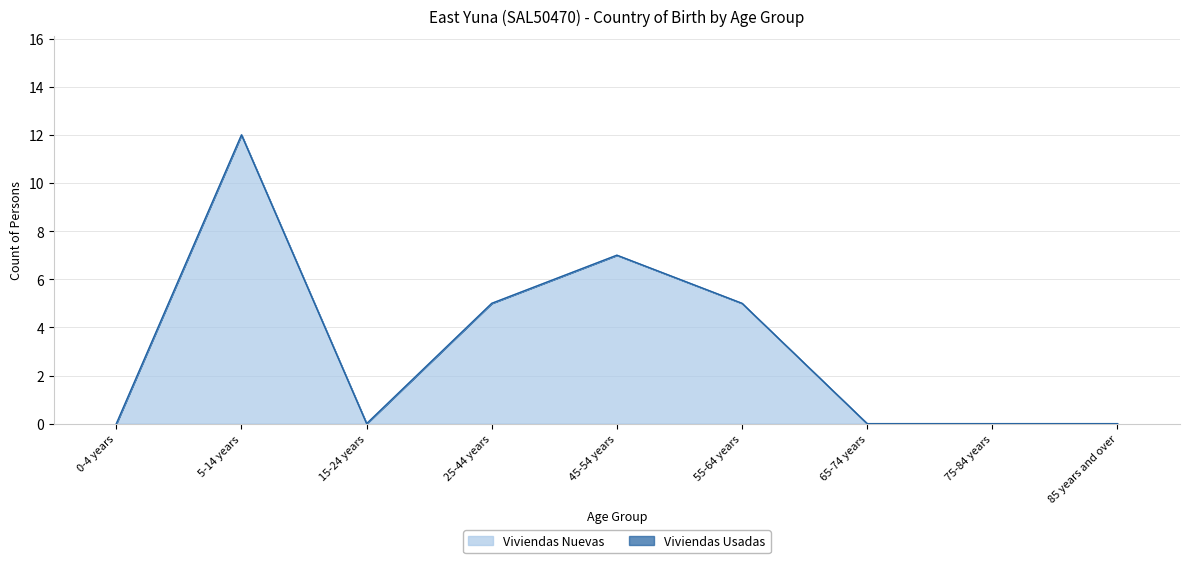

Rank the categories by value from lowest to highest.

0-4 years, 15-24 years, 65-74 years, 75-84 years, 85 years and over, 25-44 years, 55-64 years, 45-54 years, 5-14 years